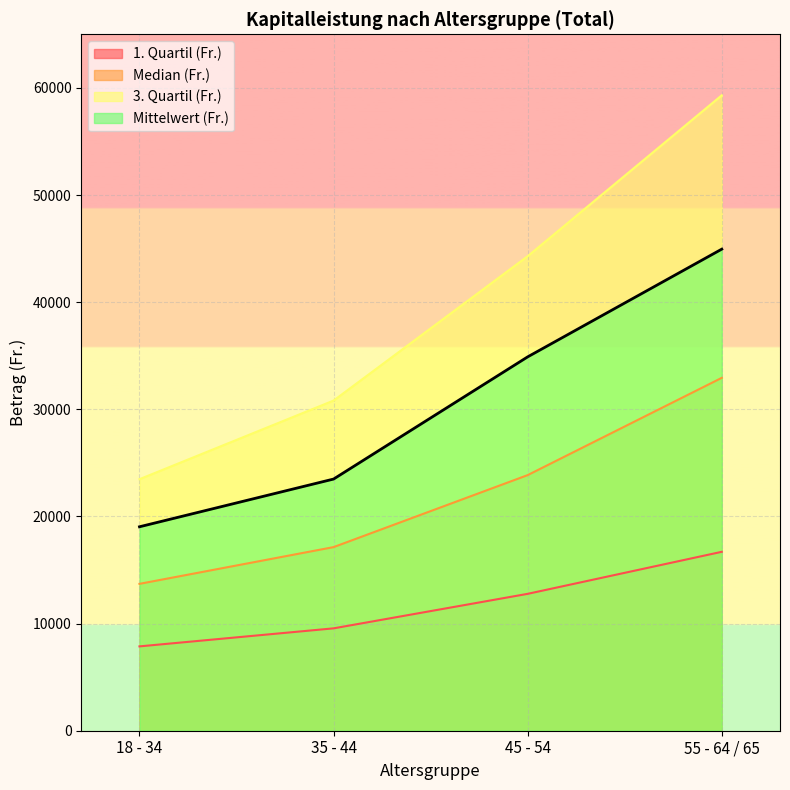

What is the difference between the Mittelwert (Fr.) values at 45 - 54 and 35 - 44?

11404.4